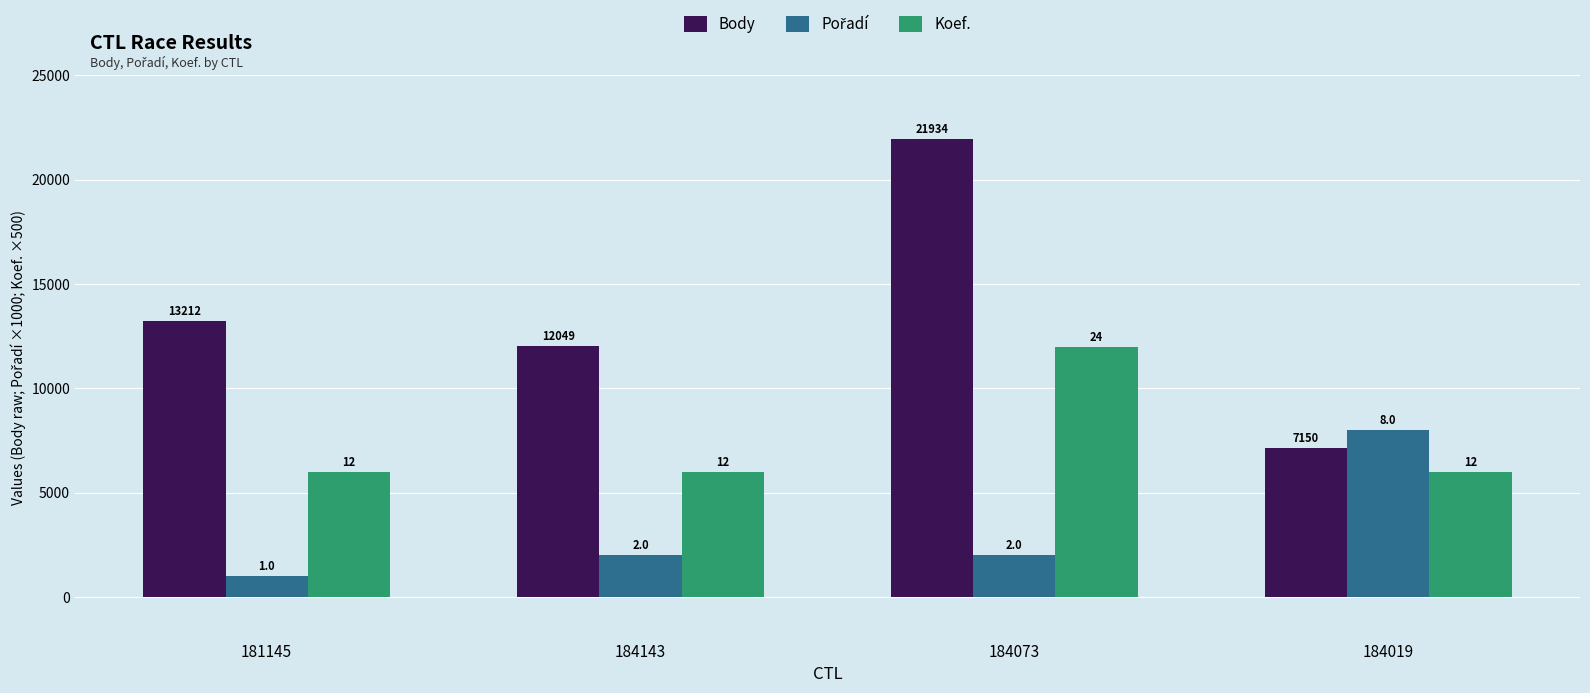

How many bars are there in total?

12